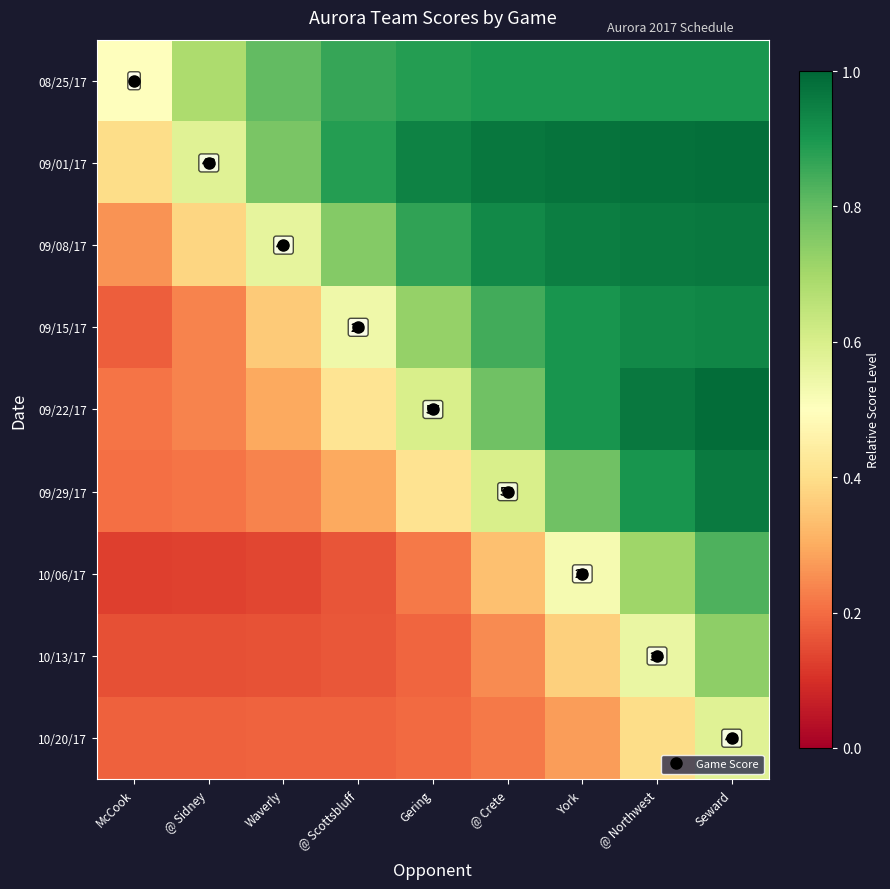

At which category is the sum across all series the highest?

Seward